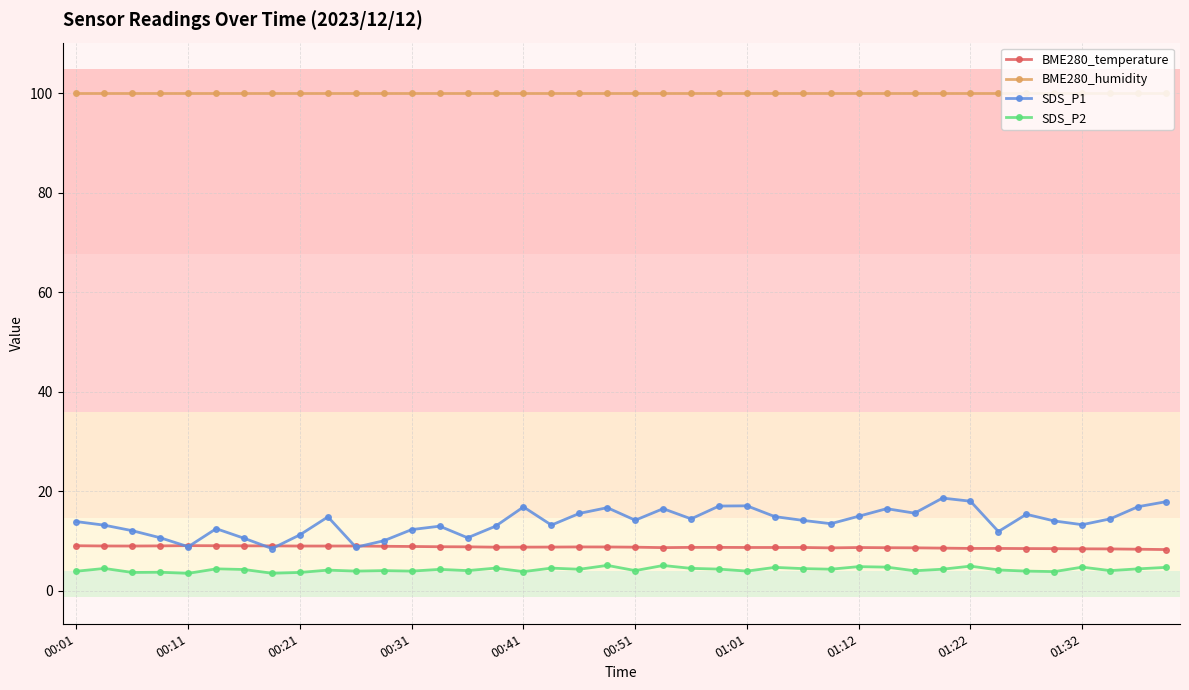

Is this an area chart (filled region under the line)?

No